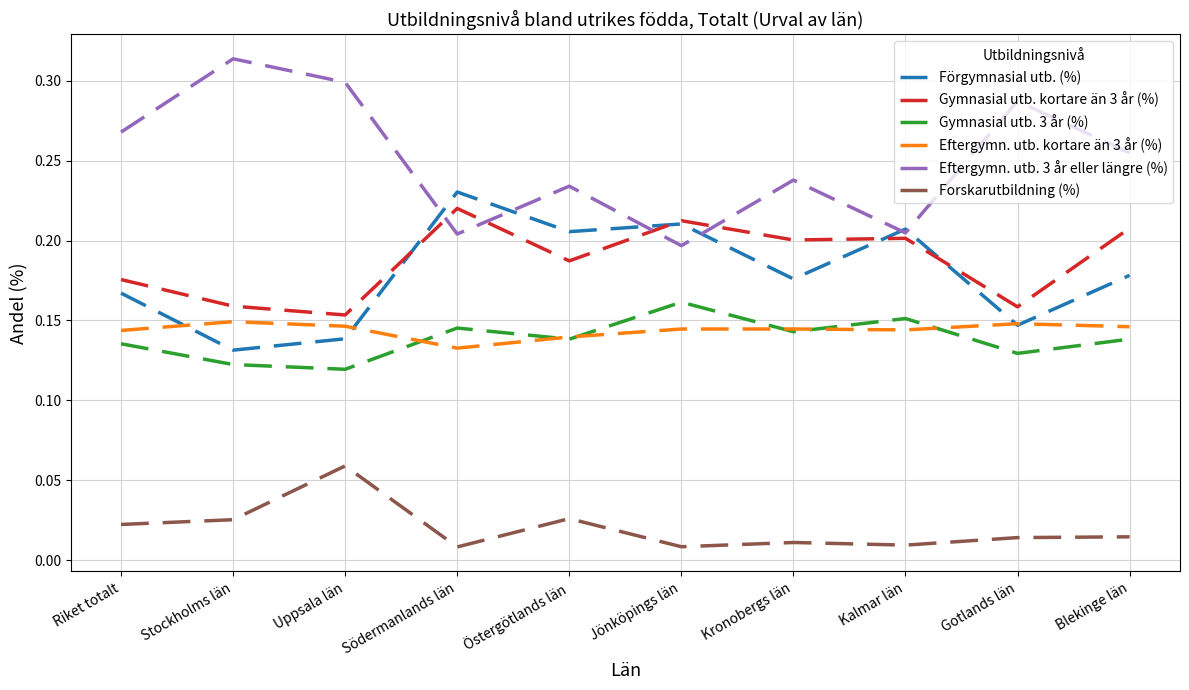

How many interior local valleys does the Eftergymn. utb. kortare än 3 år (%) series have?

2